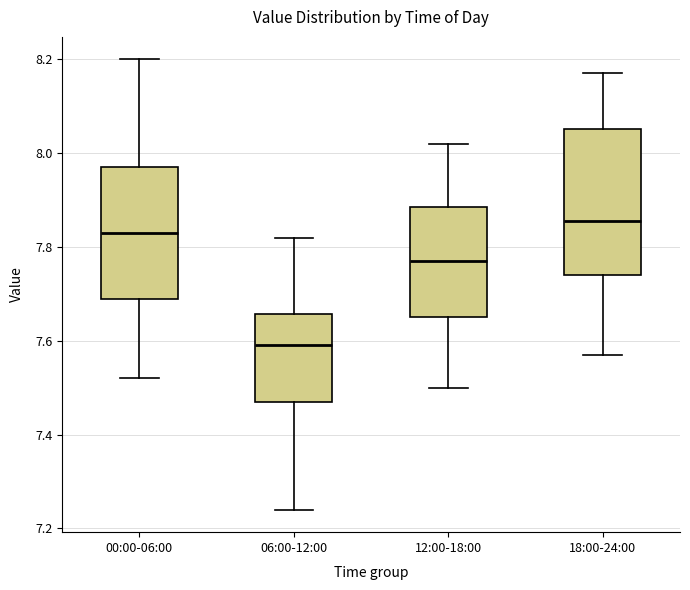

Where is the upper edge of the box for 12:00-18:00 on the y-axis? The values are not printed on the chart, so give them approximately, as read against the axis.

7.88